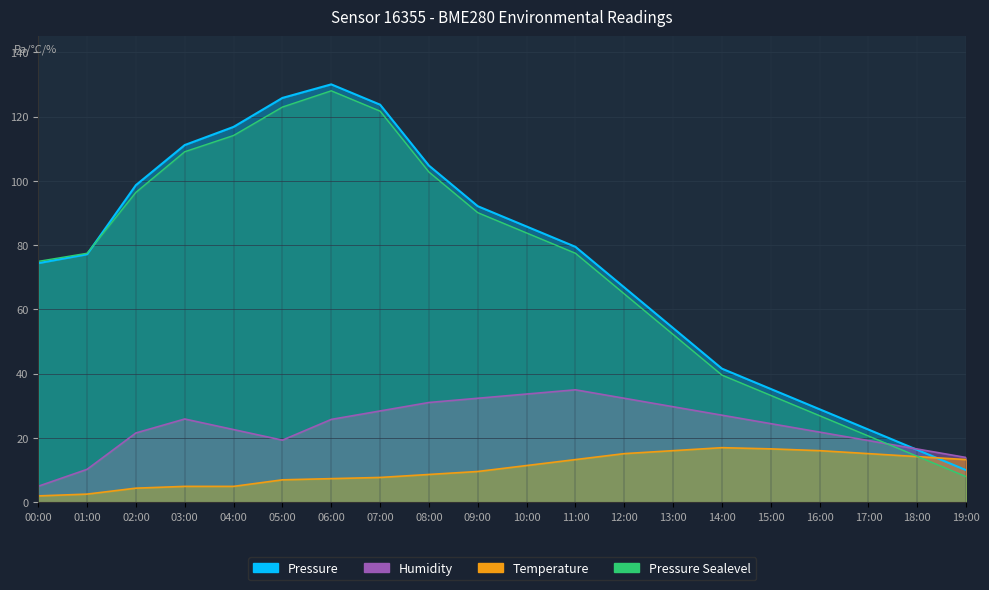

What is the label of the 11th point from the right?

09:00